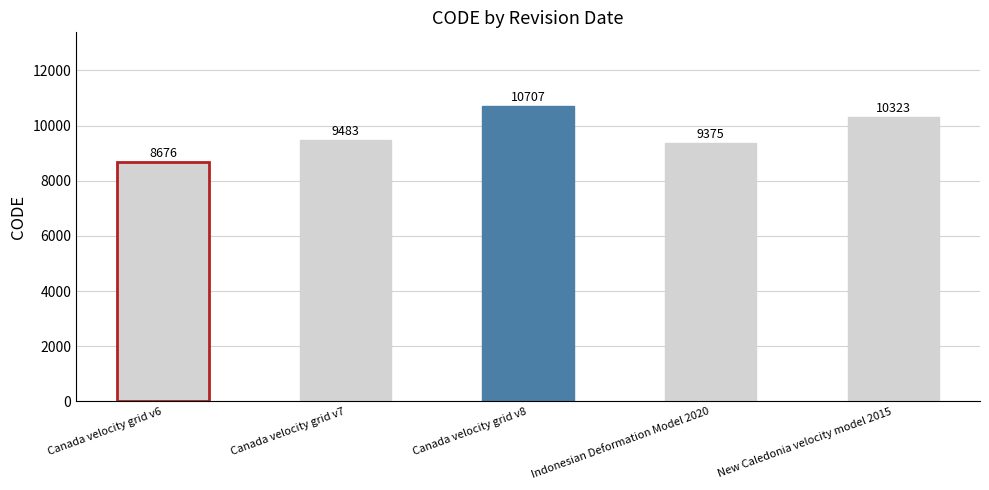

At which category does the chart reach its peak across all series?

Canada velocity grid v8